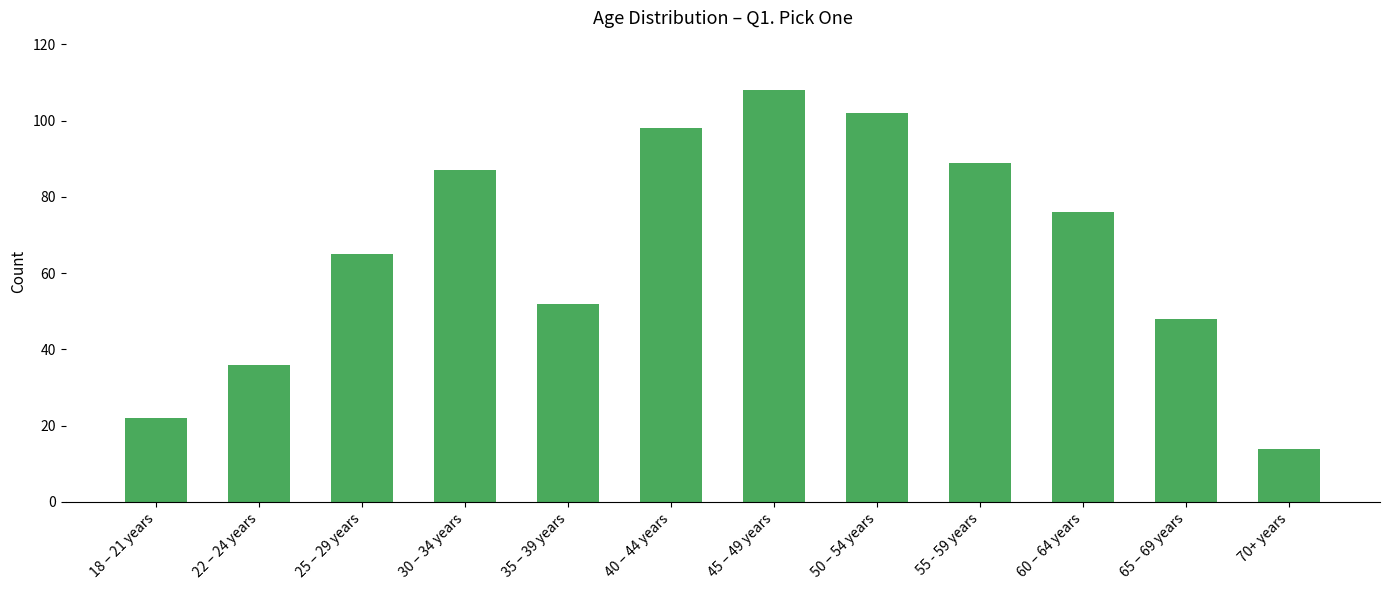

Rank the categories by value from highest to lowest.

45 – 49 years, 50 – 54 years, 40 – 44 years, 55 - 59 years, 30 – 34 years, 60 – 64 years, 25 – 29 years, 35 – 39 years, 65 – 69 years, 22 – 24 years, 18 – 21 years, 70+ years